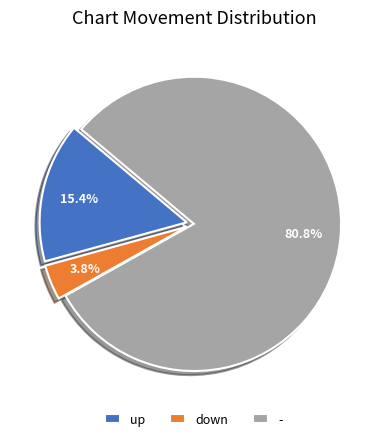

What percentage do up and - together represent?

96.2%